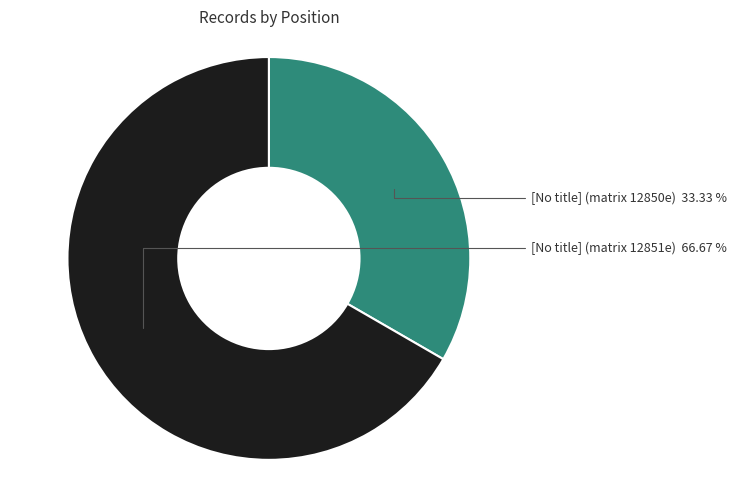

Is there a majority slice in this chart?

Yes